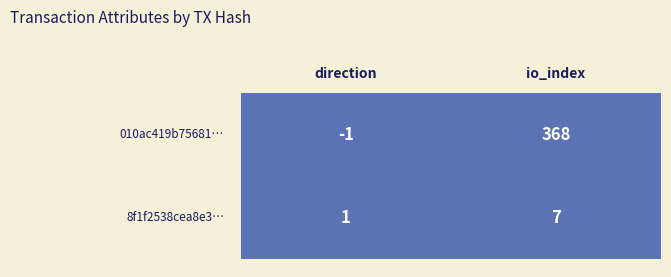

What is the difference between the maximum and minimum values in the 010ac419b75681775f5ec95325ef5ccbd0d568b series?

369